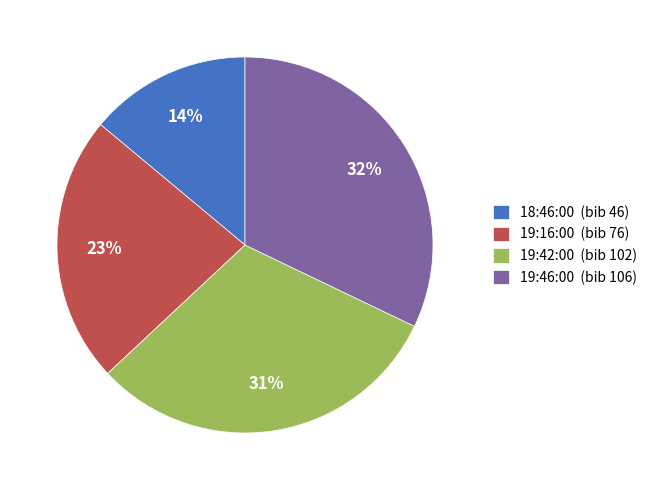

Do 19:16:00 (bib 76) and 19:46:00 (bib 106) together represent more than half of the pie?

Yes